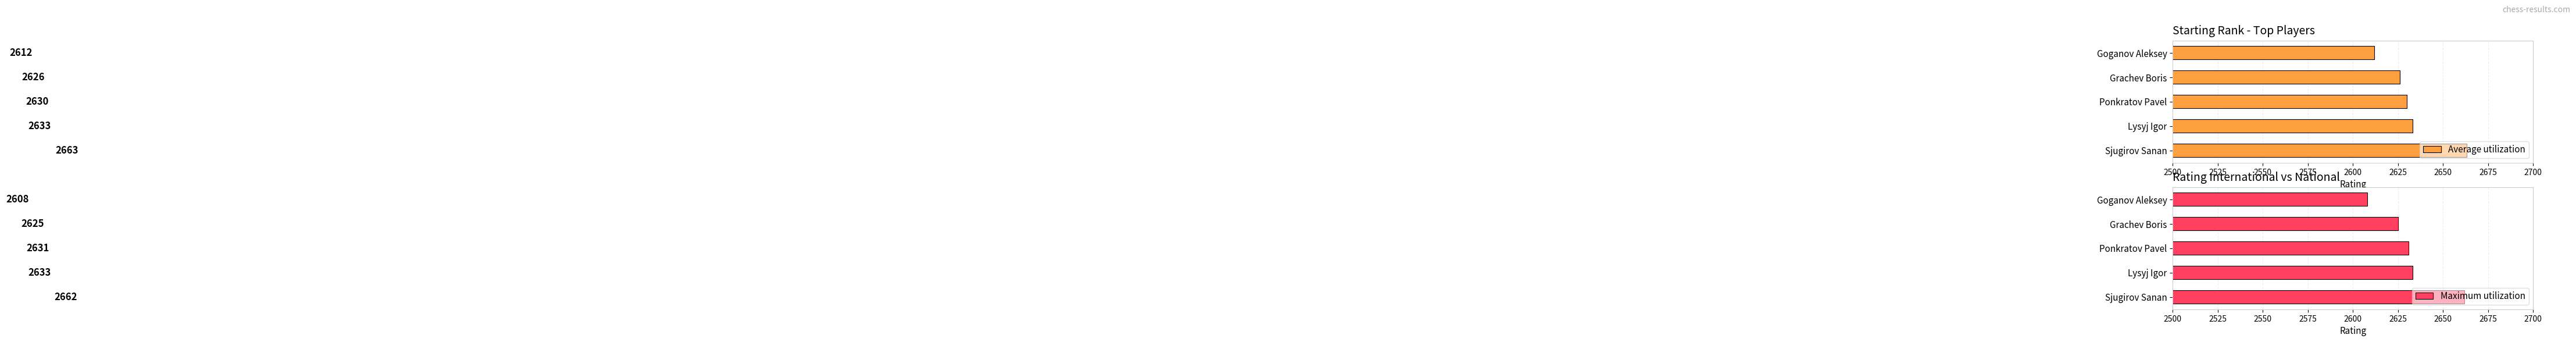

What is the value of the Average utilization bar at the 1st from the left?

2663